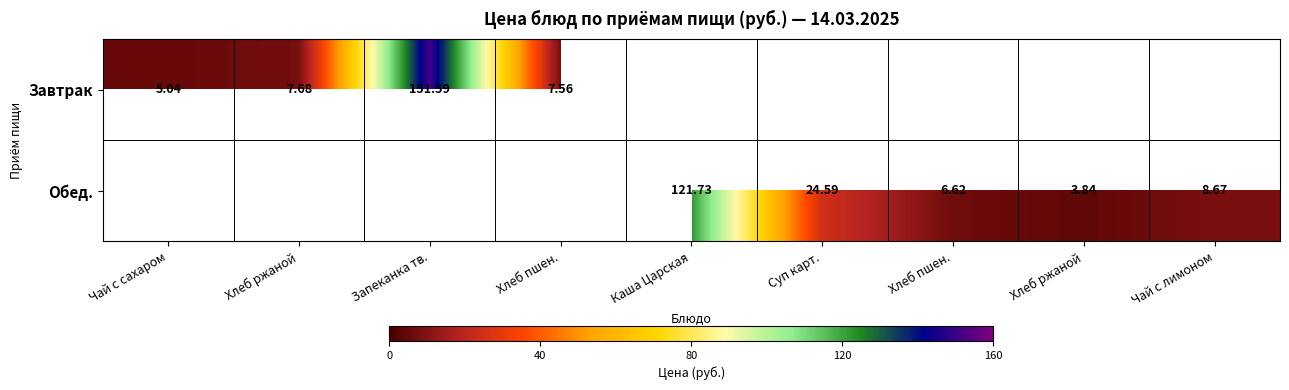

What is the minimum value for Завтрак?

5.0